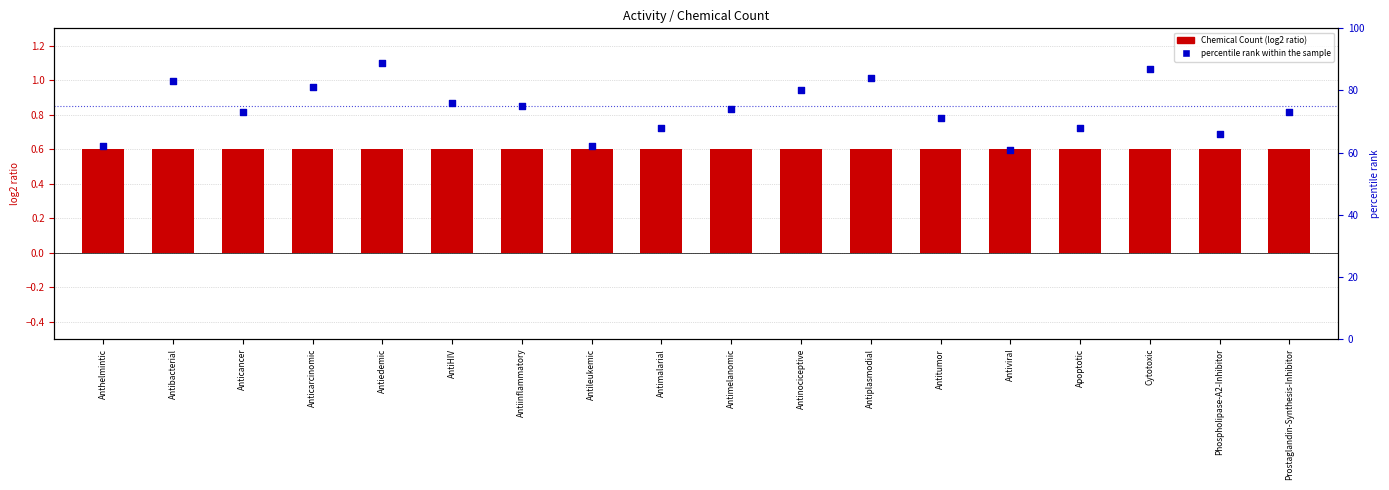

Is the value of percentile rank within the sample at Prostaglandin-Synthesis-Inhibitor greater than the value of Chemical Count at Antiviral?

Yes